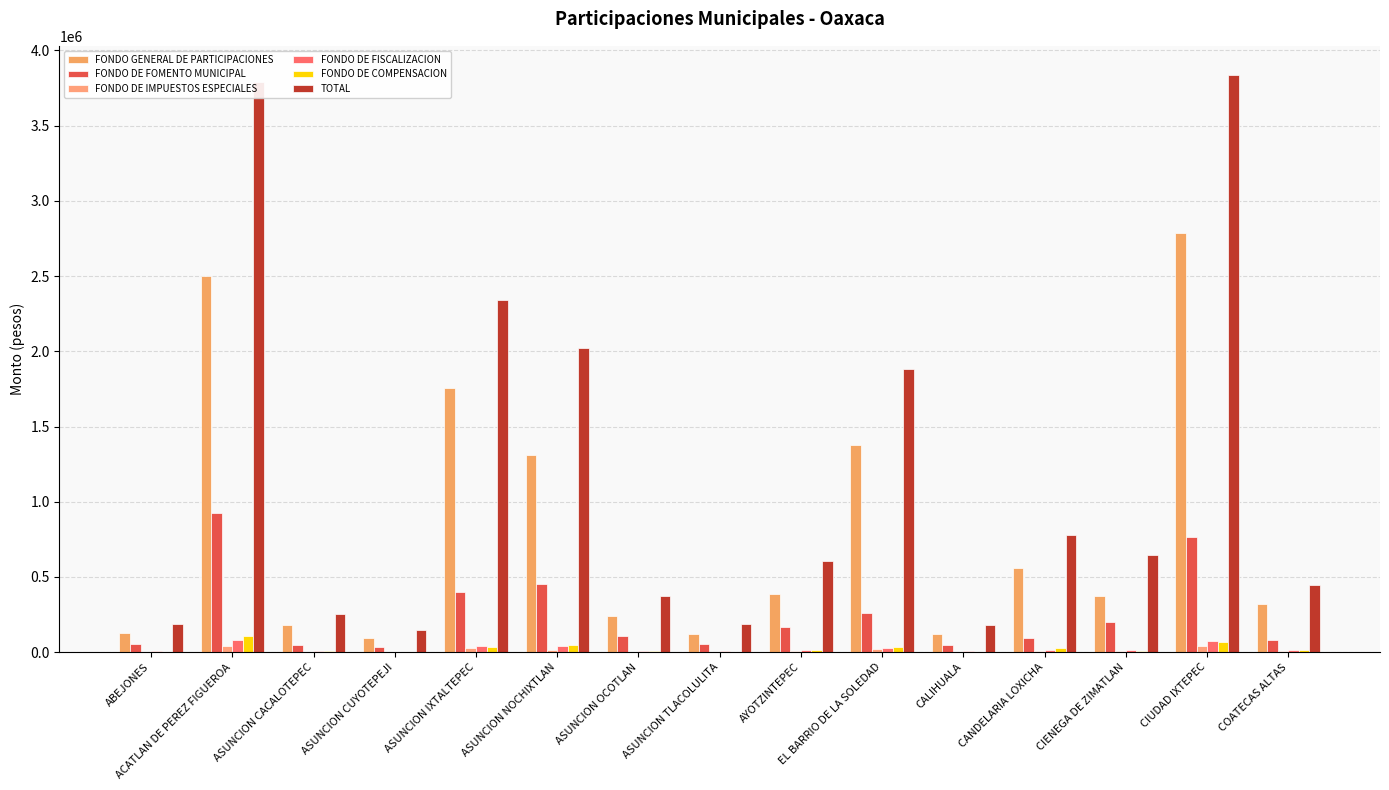

Where is FONDO DE FOMENTO MUNICIPAL nearest to the value 482138?

ASUNCION NOCHIXTLAN